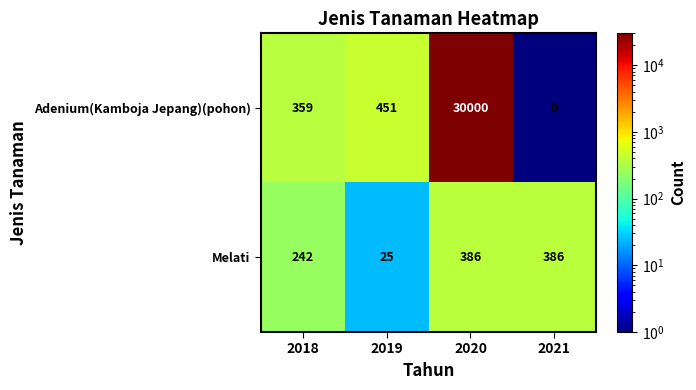

What is the sum of the Melati values at 2021 and 2019?

411